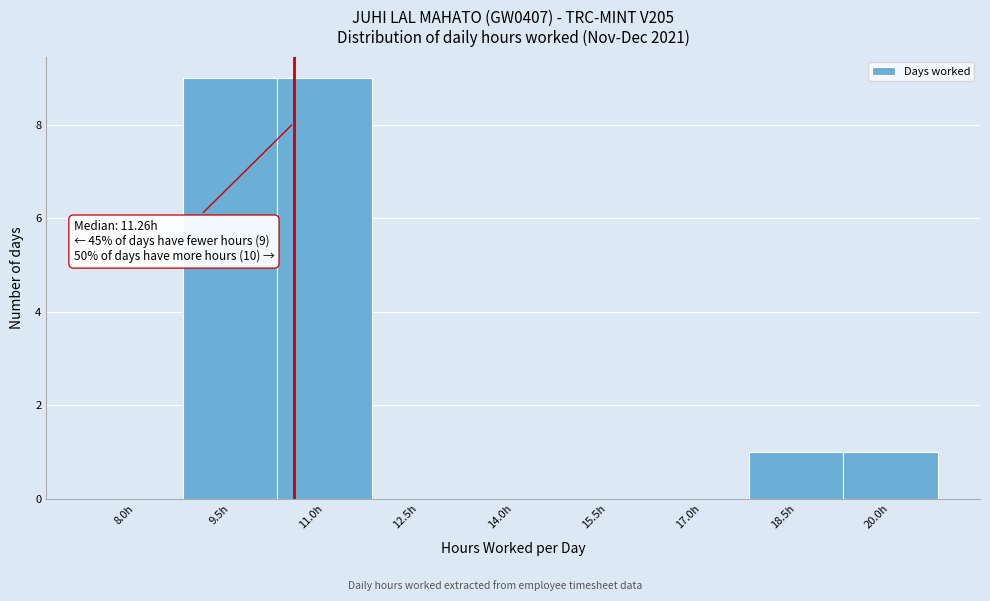

Reading left to right, list all the values displayed in this chart.

8.0h=0	9.5h=9	11.0h=9	12.5h=0	14.0h=0	15.5h=0	17.0h=0	18.5h=1	20.0h=1